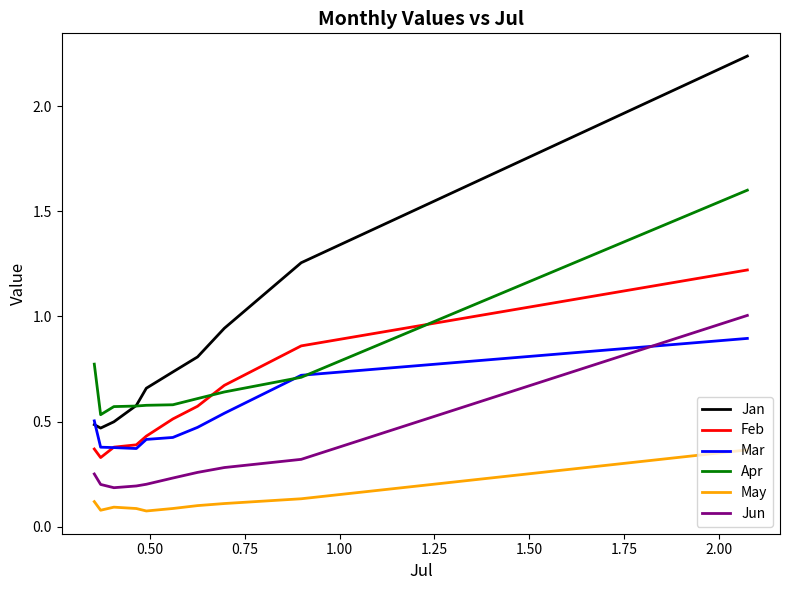

Which series has the widest spread of values?

Jan